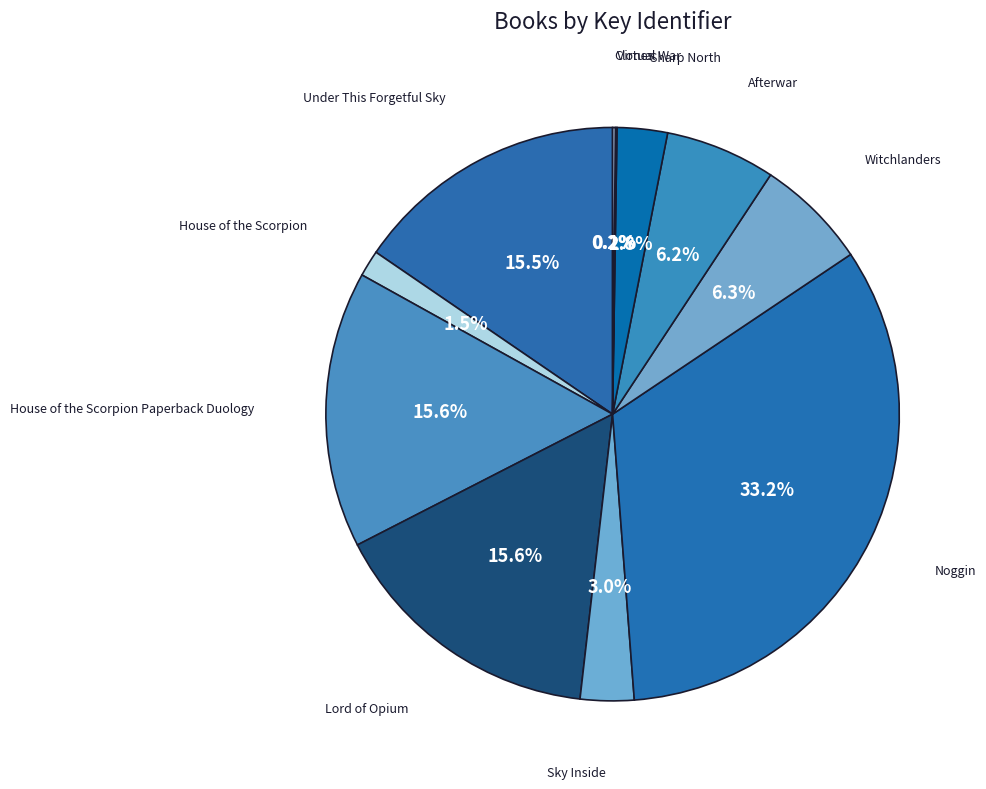

Which category has the biggest portion of the pie?

Noggin